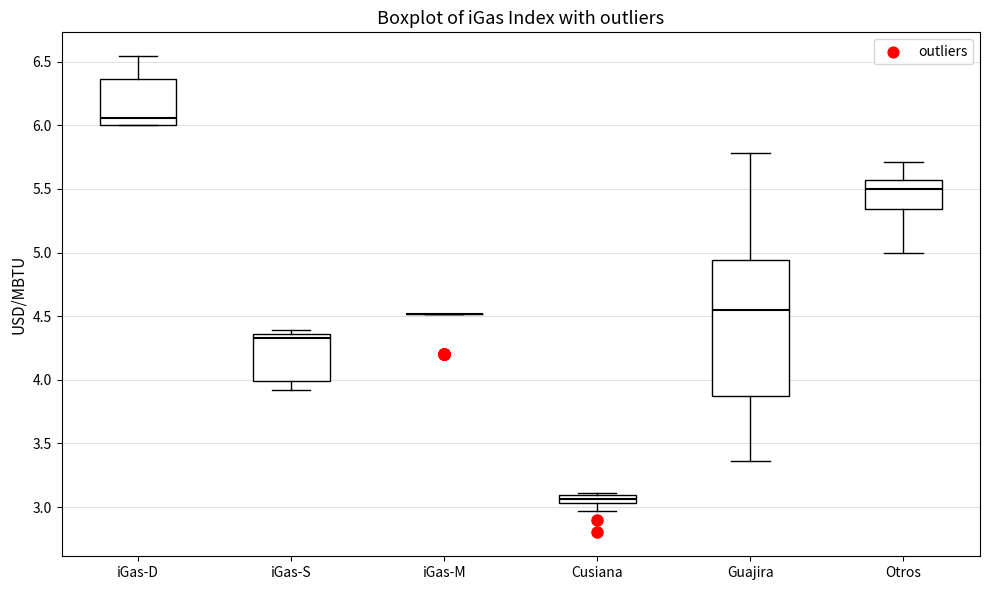

Which box is the tallest, from its lower edge to its upper edge?

Guajira